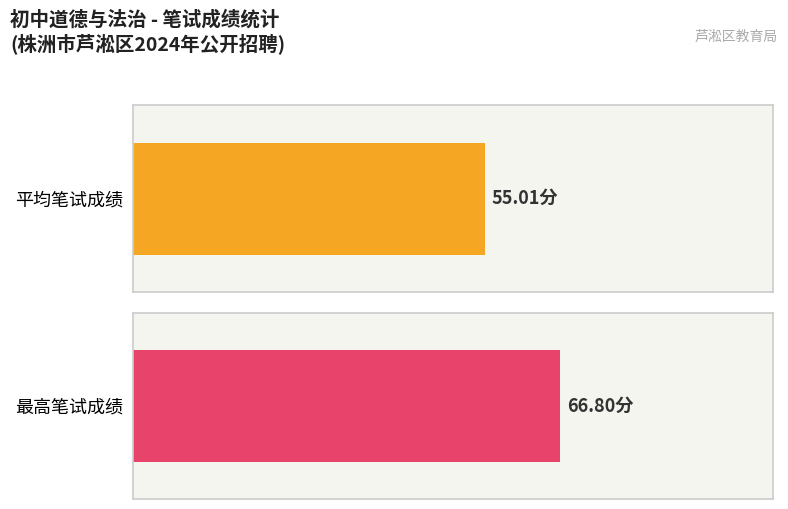

Are the bars grouped side by side (vs. stacked)?

No